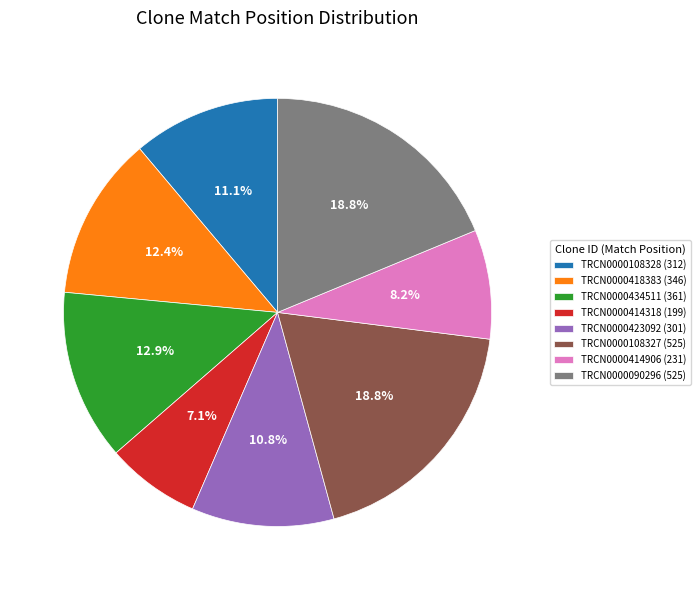

What is the ratio of the value at TRCN0000434511 (361) to the value at TRCN0000423092 (301)?

1.2